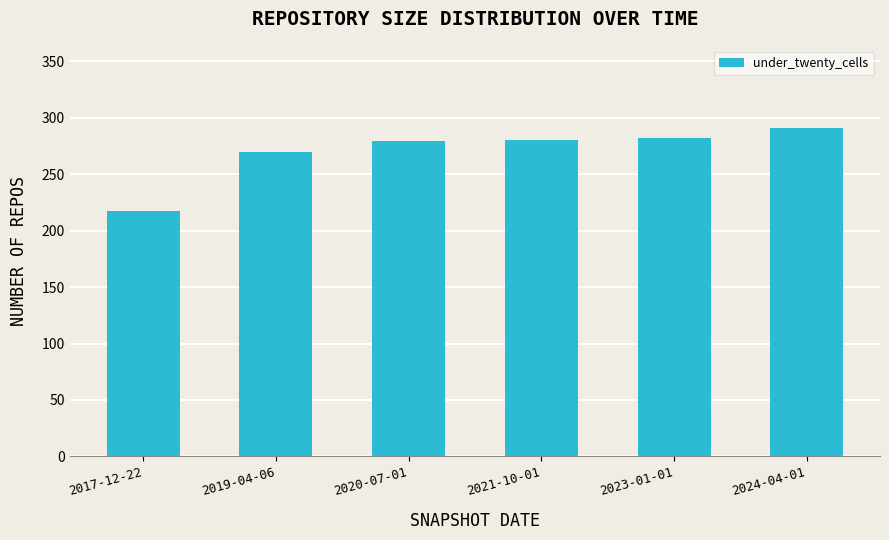

What is the approximate value at 2017-12-22, to the nearest 5?

215